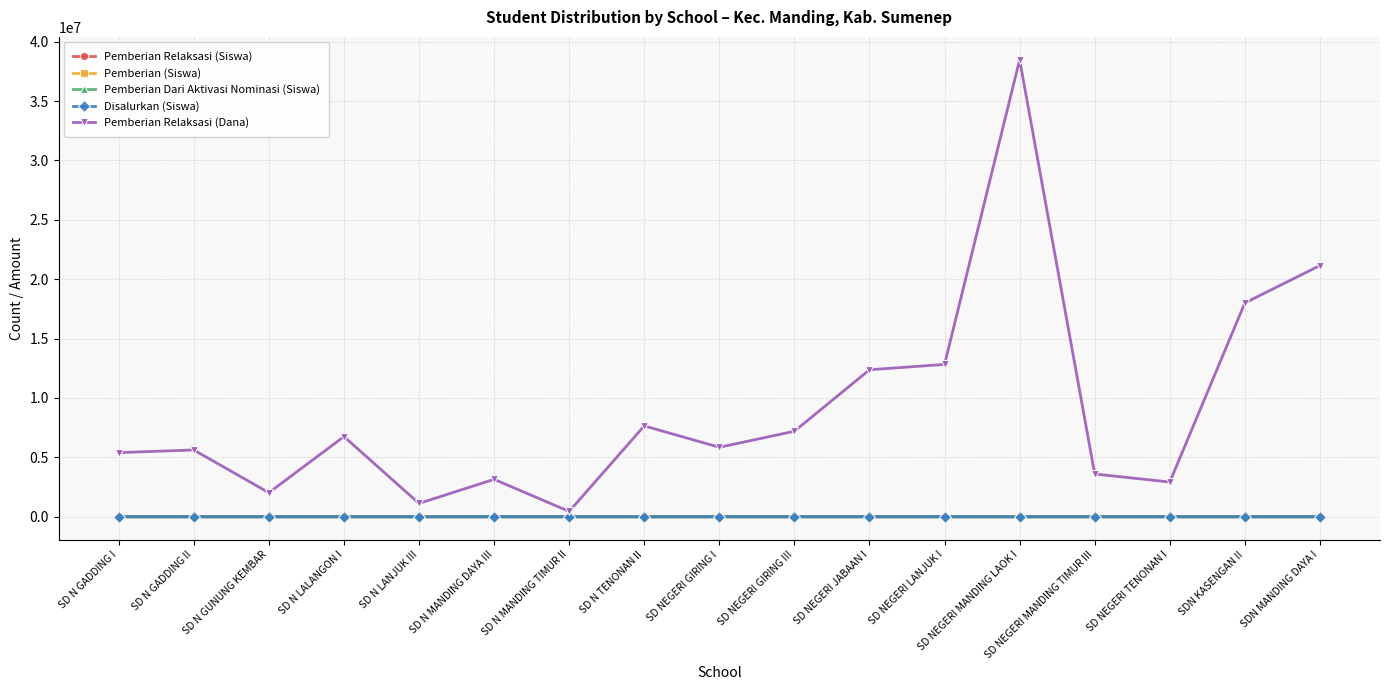

Between SD N GUNUNG KEMBAR and SD NEGERI MANDING LAOK I, which series saw the biggest shift?

Pemberian Relaksasi (Dana)